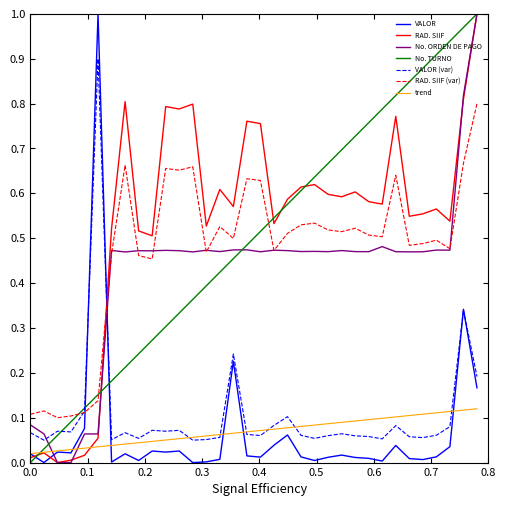

After their last crossing, which series has the higher values: VALOR or No. TURNO?

No. TURNO